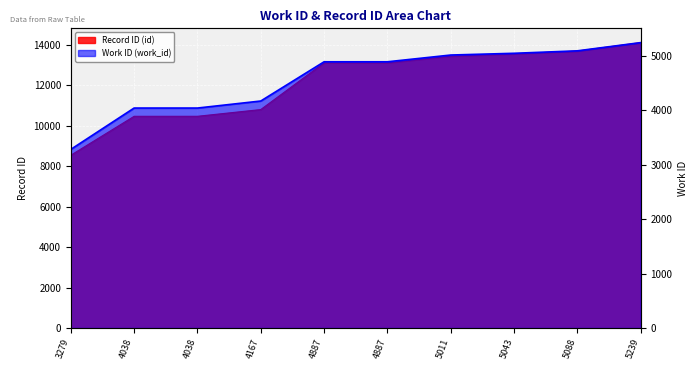

Reading left to right, what are all the values shown in this chart?

id: 8540	10463	10464	10797	13106	13107	13436	13548	13688	14105
work_id: 3279	4038	4038	4167	4887	4887	5011	5043	5088	5239